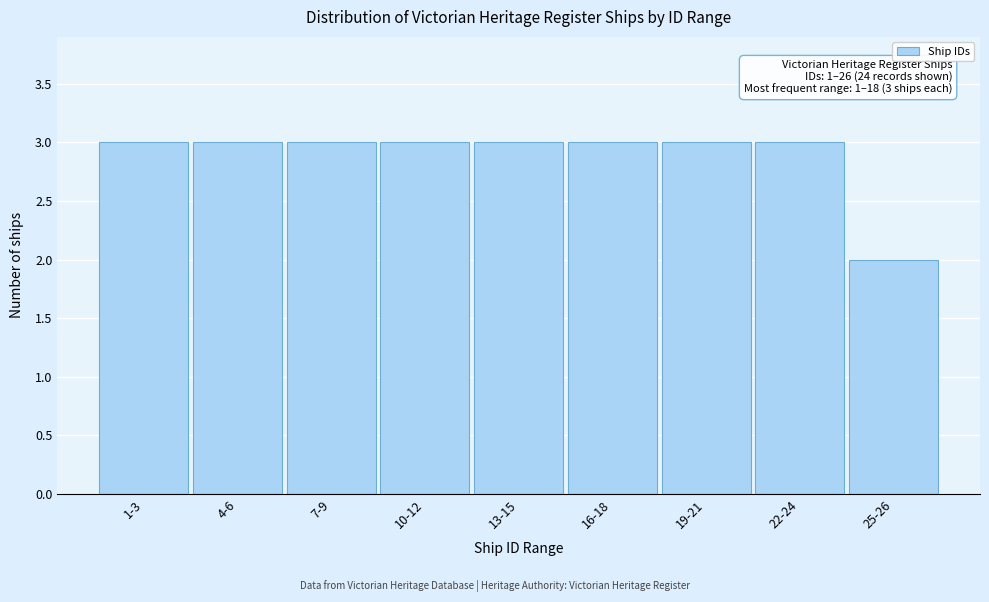

Reading left to right, transcribe all the data shown in this chart.

1-3=3	4-6=3	7-9=3	10-12=3	13-15=3	16-18=3	19-21=3	22-24=3	25-26=2